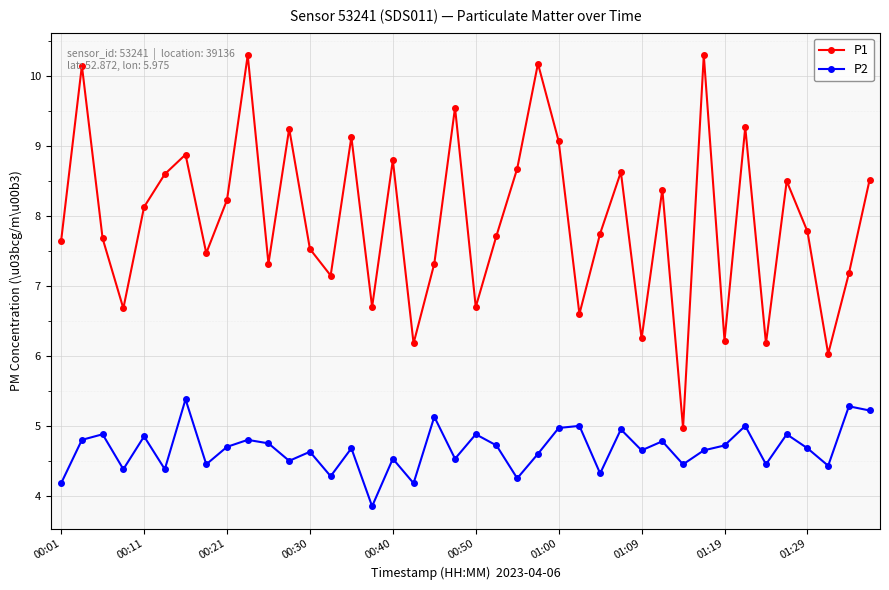

Which series has the largest total across all categories?

P1